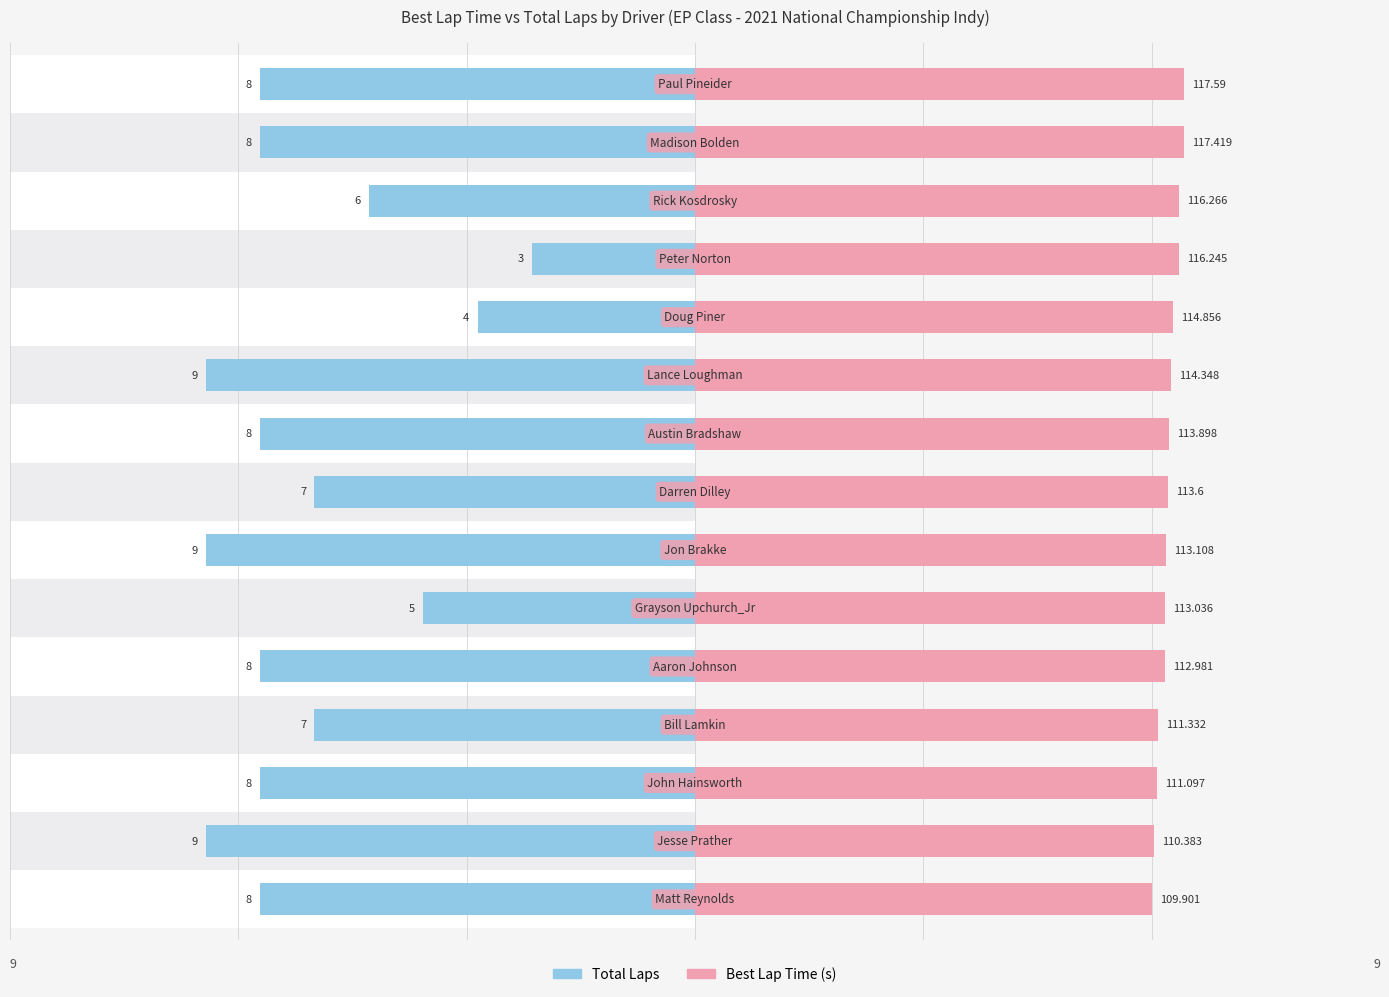

Does the chart contain any negative values?

No